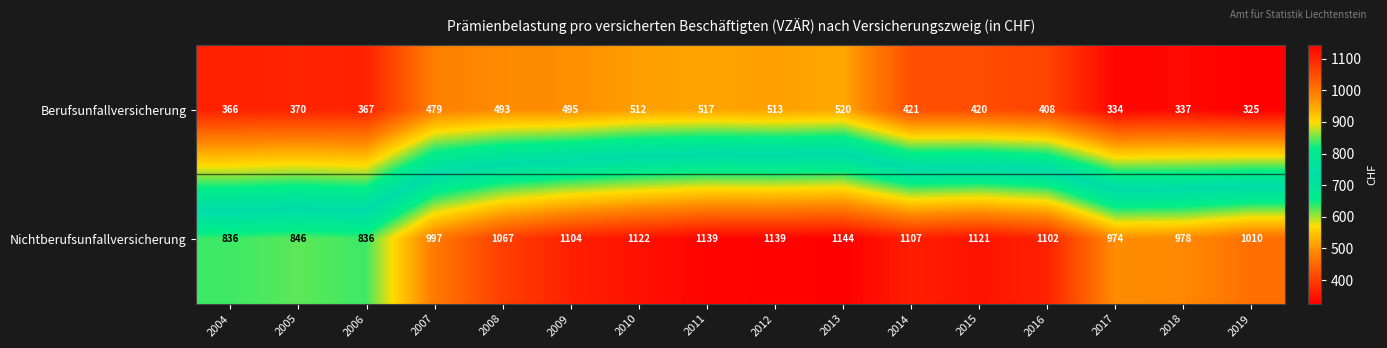

What is the sum of the Berufsunfallversicherung values at 2008 and 2017?

827